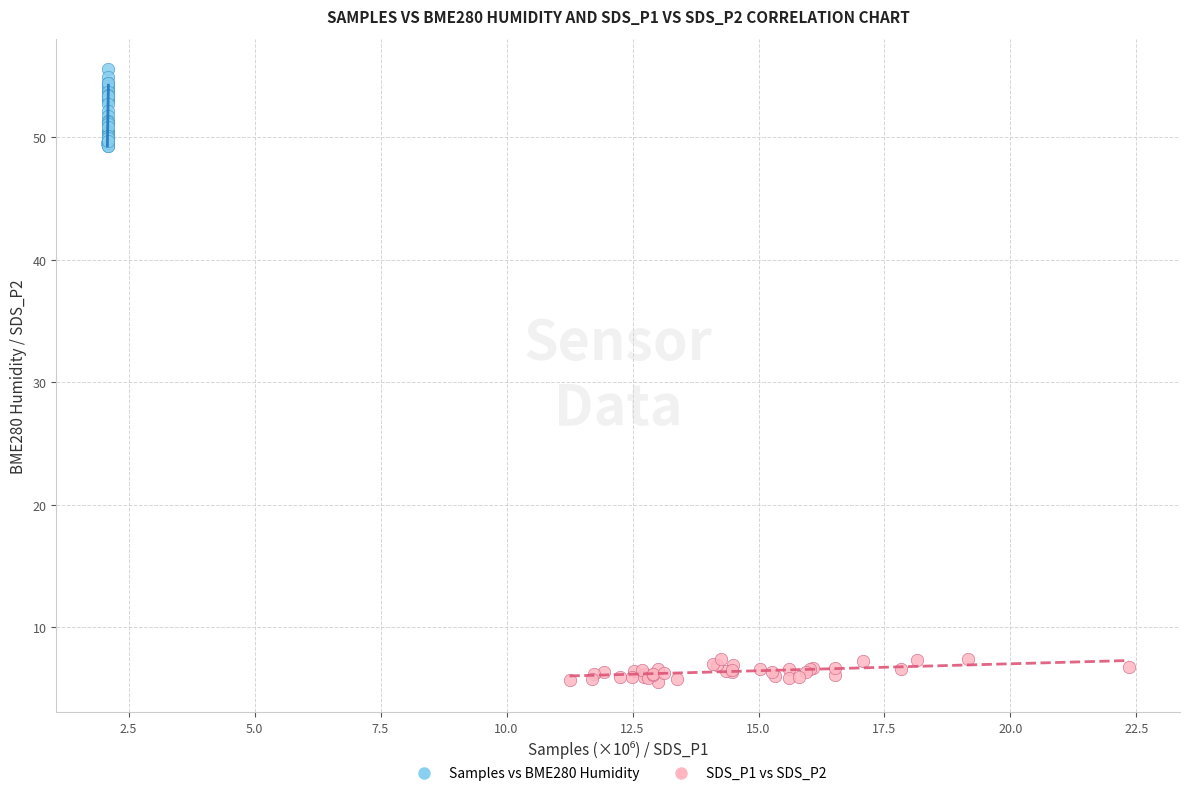

What are all the series names shown in the legend?

Samples vs BME280 Humidity, SDS_P1 vs SDS_P2